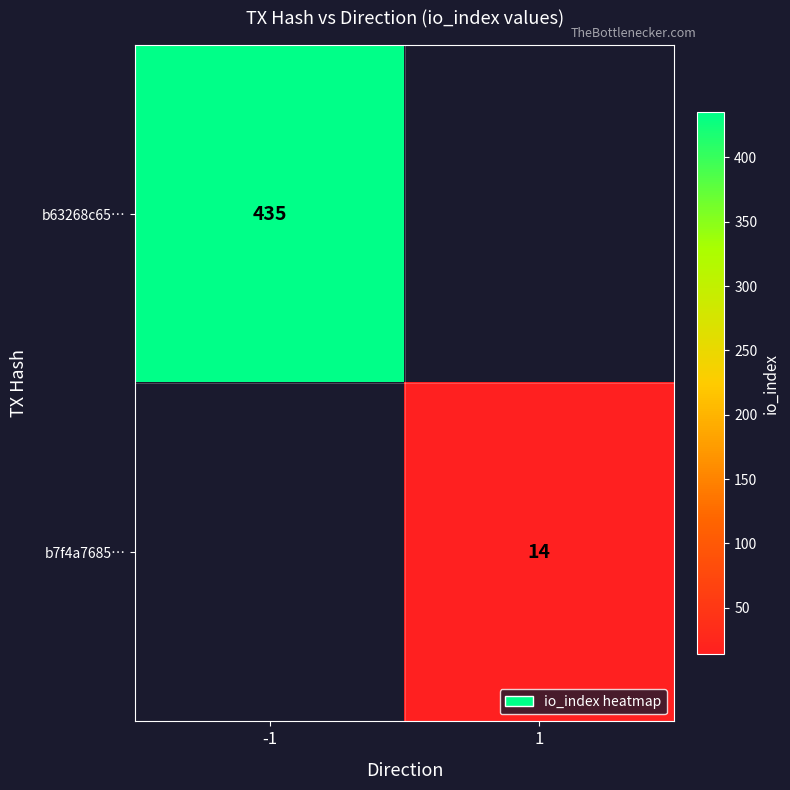

At how many categories does at least one series exceed 59?

1